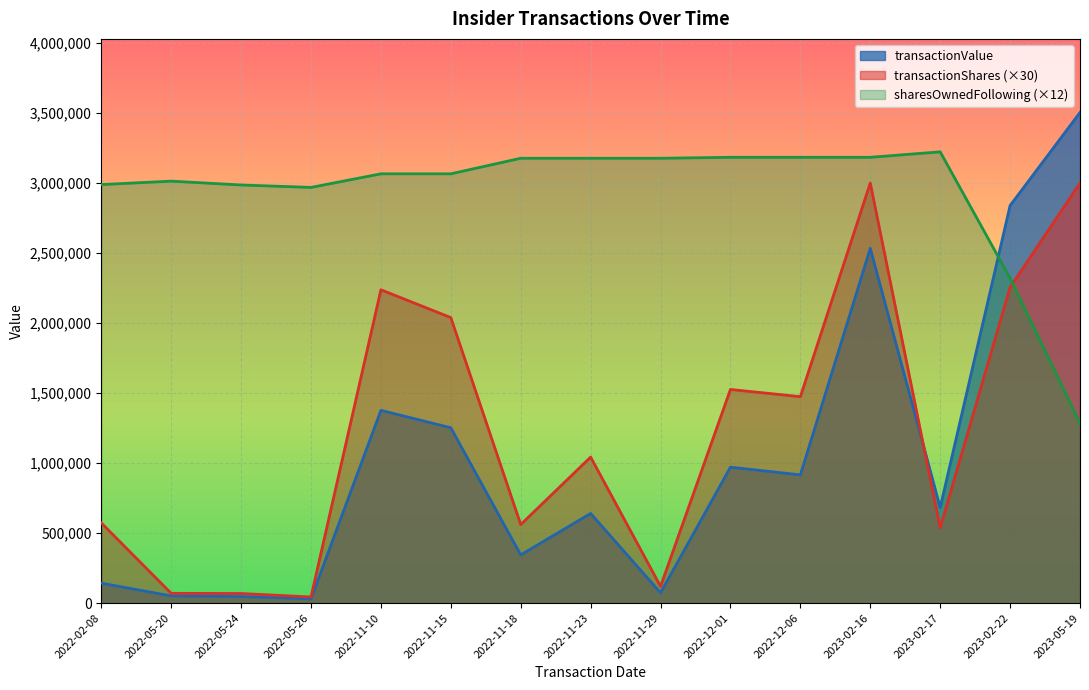

How many interior local peaks does the sharesOwnedFollowingTransaction series have?

2